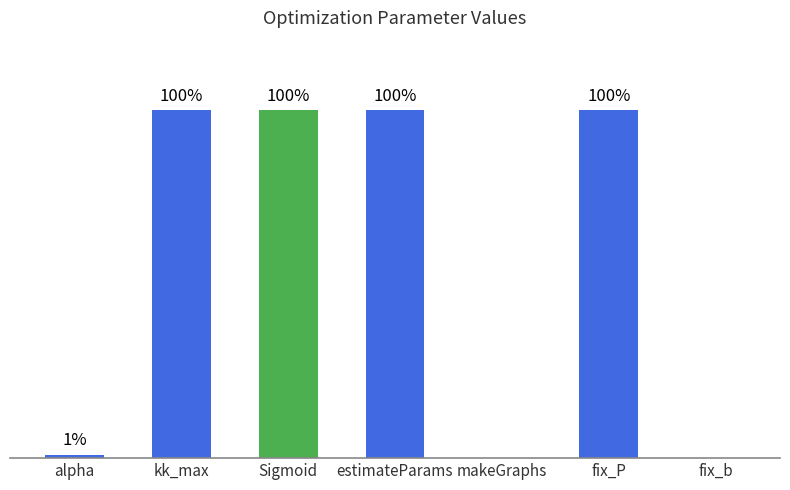

Between fix_b and fix_P, which is larger?

fix_P